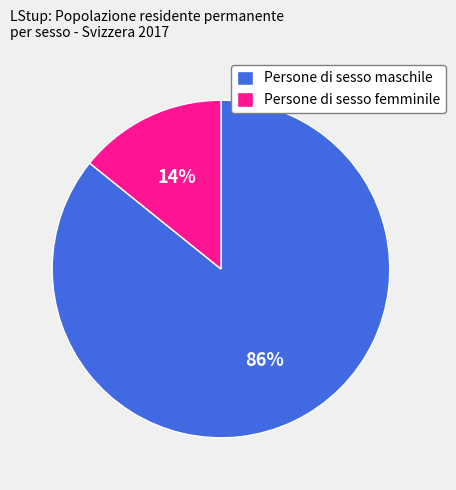

What is the smallest slice in the pie chart?

Persone di sesso femminile